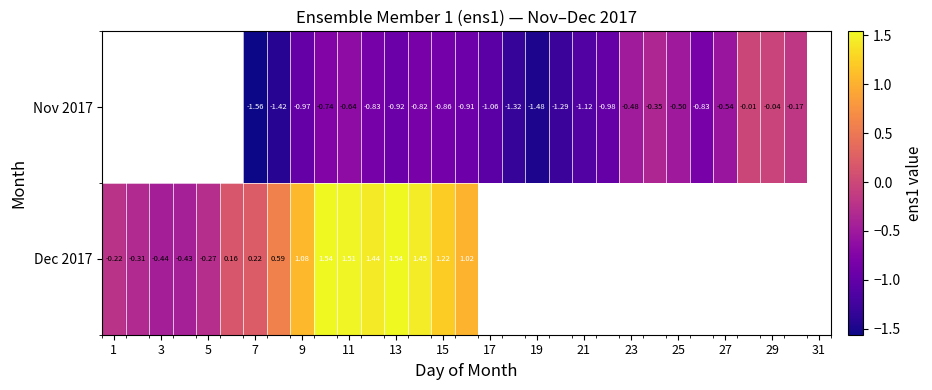

What is the minimum value shown in the chart?

-1.6